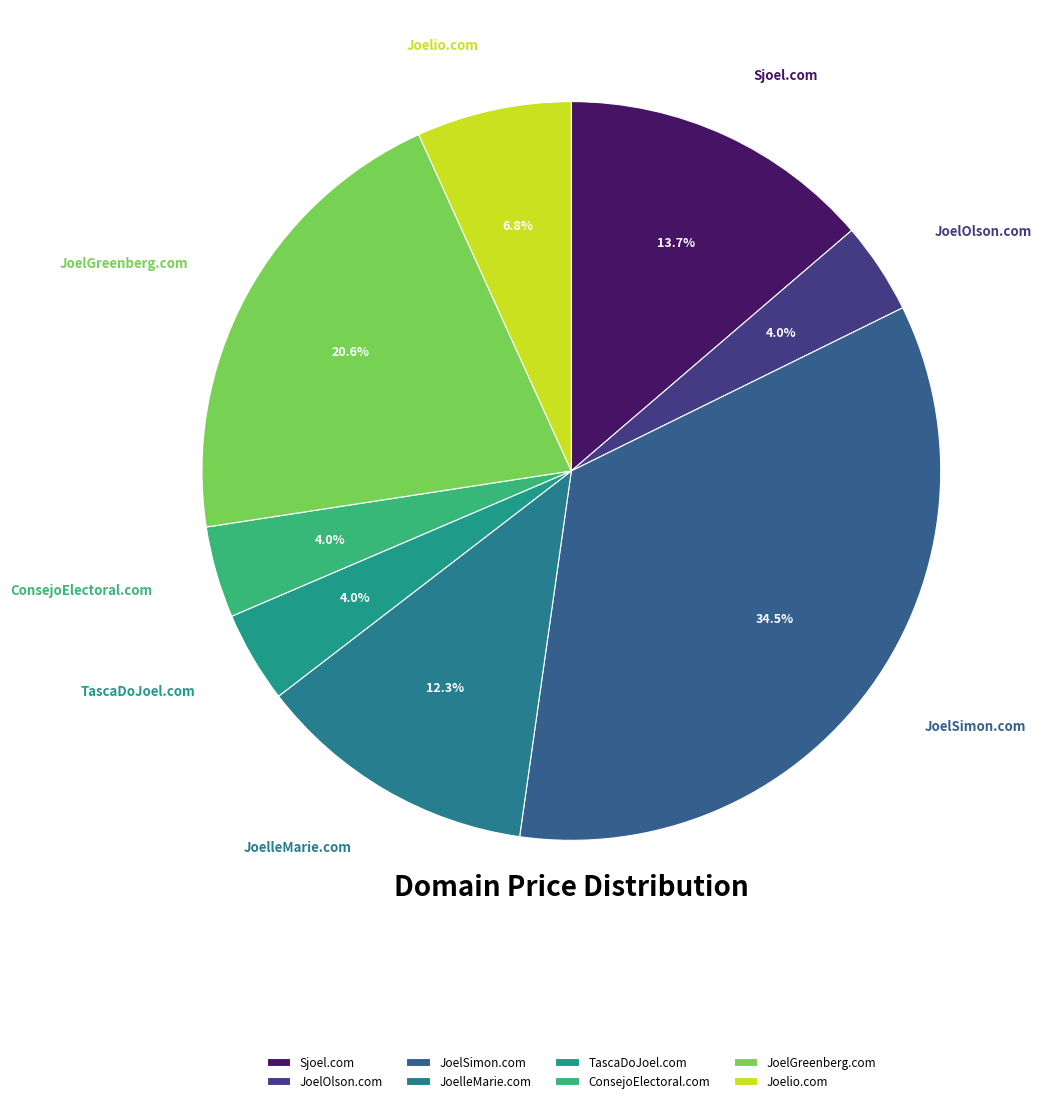

How many slices are in this pie chart?

8